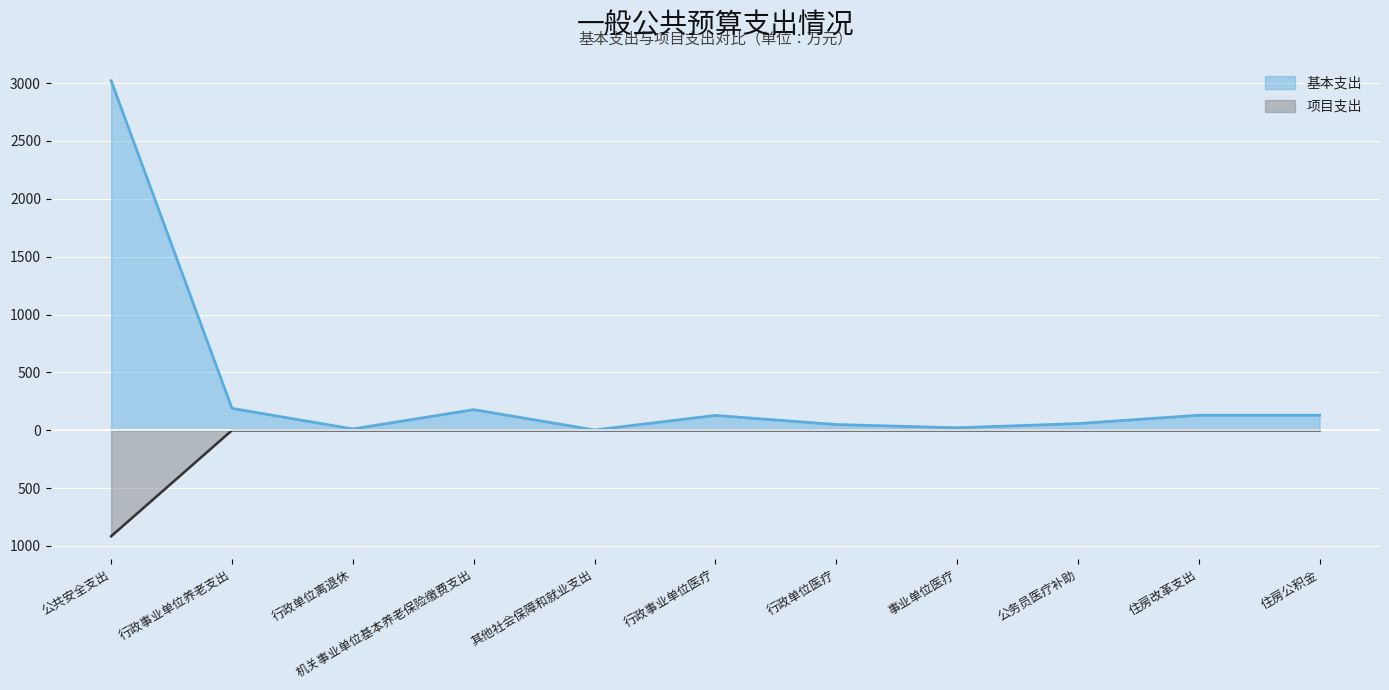

What is the spread (max minus min) of values at 事业单位医疗?

21.3